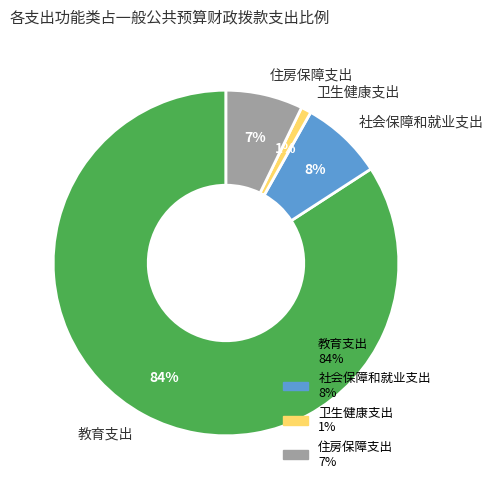

To the nearest percent, what is the average slice percentage?

25%